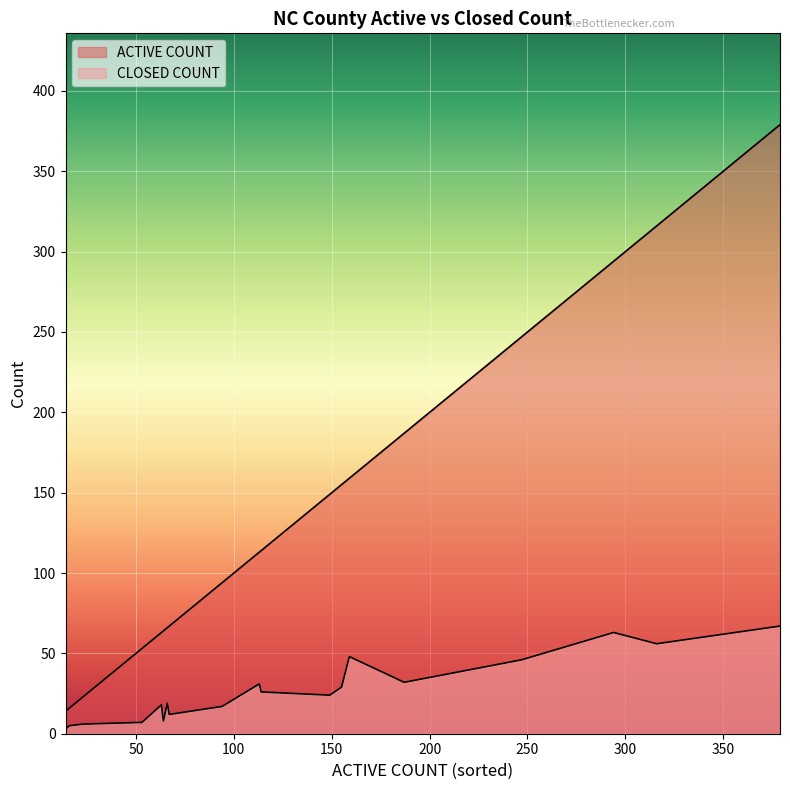

Reading left to right, list all the values displayed in this chart.

ACTIVE COUNT: Alamance=294	Alexander=64	Alleghany=16	Anson=114	Ashe=53	Avery=23	Beaufort=149	Bertie=66	Bladen=113	Brunswick=155	Buncombe=379	Burke=159	Cabarrus=247	Caldwell=187	Camden=14	Carteret=94	Caswell=63	Catawba=316	Chatham=51	Cherokee=67
CLOSED COUNT: Alamance=63	Alexander=8	Alleghany=5	Anson=26	Ashe=7	Avery=6	Beaufort=24	Bertie=19	Bladen=31	Brunswick=29	Buncombe=67	Burke=48	Cabarrus=46	Caldwell=32	Camden=3	Carteret=17	Caswell=18	Catawba=56	Chatham=7	Cherokee=12